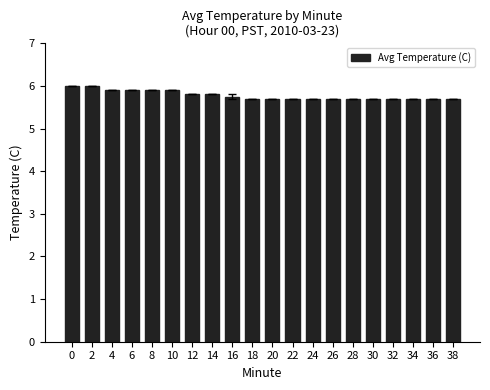

The value at 18 is 3.1. True or false?

False